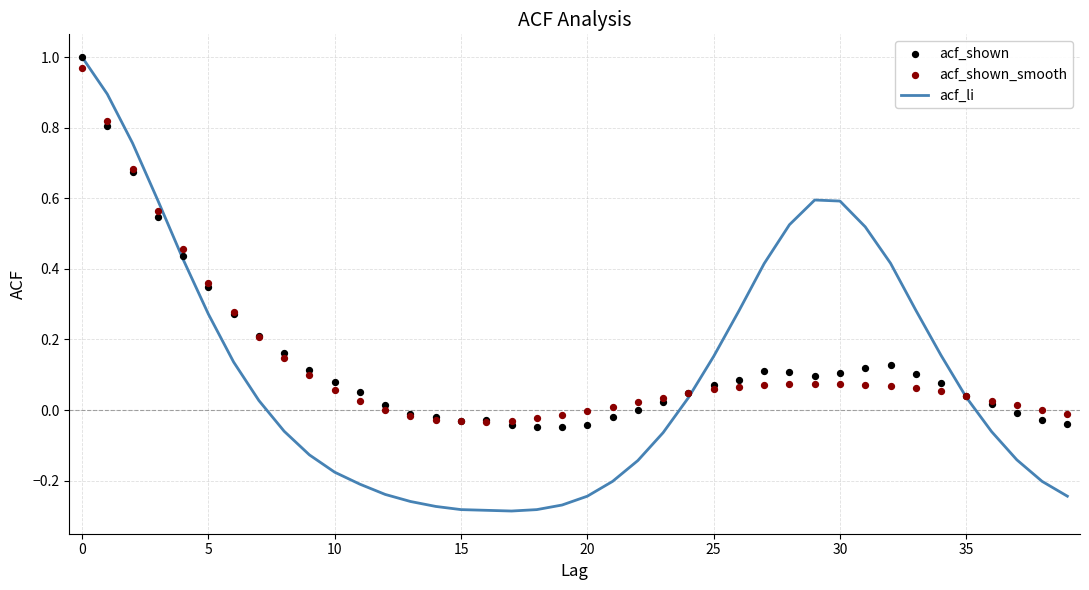

Which series has the largest Y range (max minus min)?

acf_li